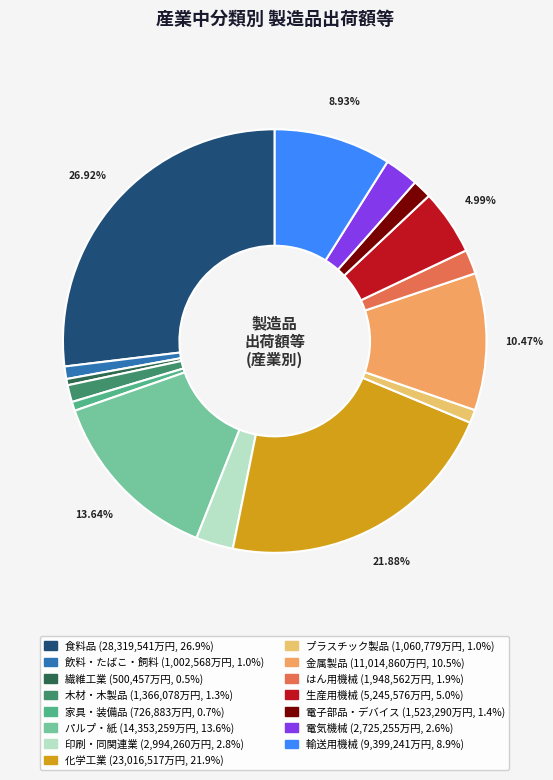

Does 家具・装備品 account for over 50% of the chart?

No